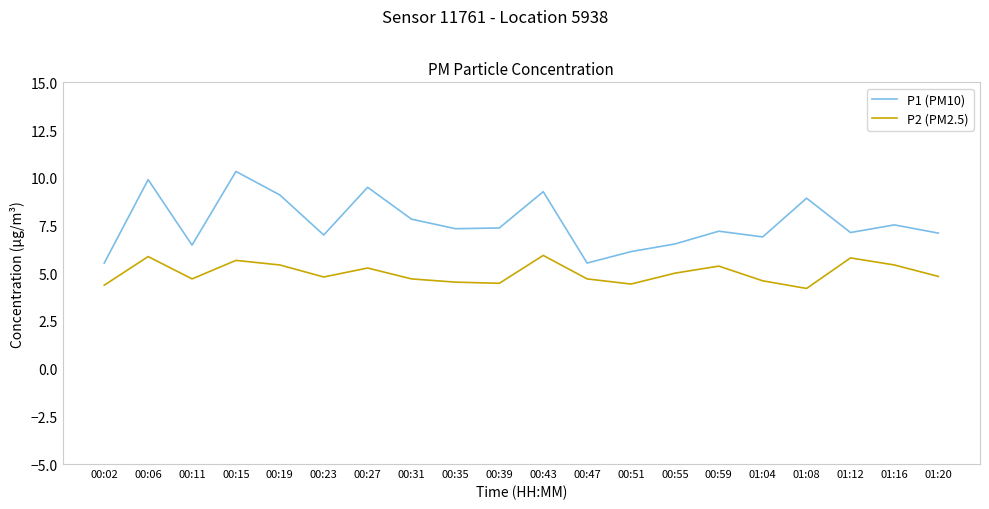

Rank the series by their maximum value, from lowest to highest.

P2 (PM2.5), P1 (PM10)